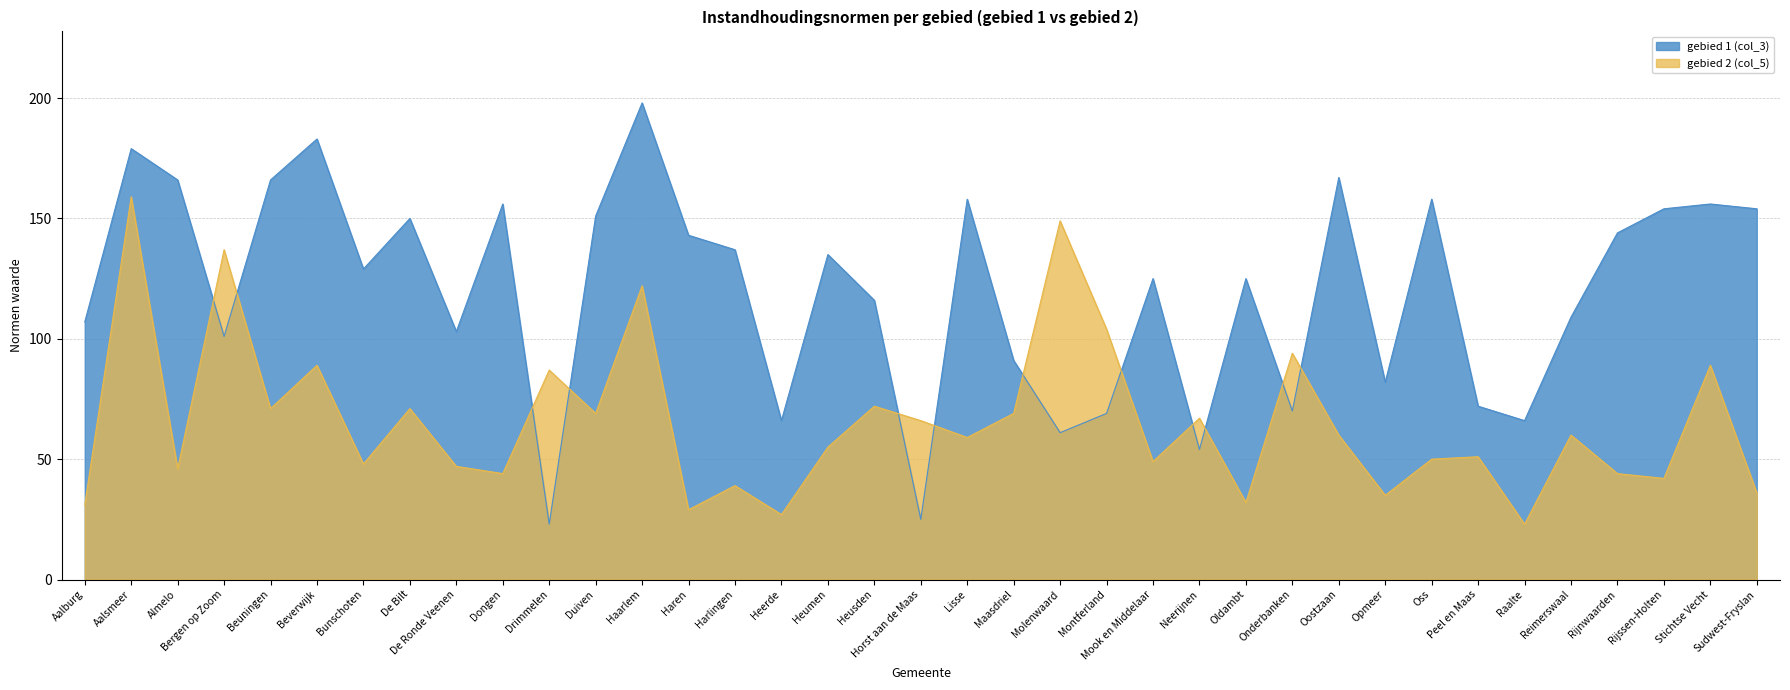

Reading right to left, transcribe all the data shown in this chart.

gebied 1 (col_3): Sudwest-Fryslan=154	Stichtse Vecht=156	Rijssen-Holten=154	Rijnwaarden=144	Reimerswaal=109	Raalte=66	Peel en Maas=72	Oss=158	Opmeer=82	Oostzaan=167	Onderbanken=70	Oldambt=125	Neerijnen=54	Mook en Middelaar=125	Montferland=69	Molenwaard=61	Maasdriel=91	Lisse=158	Horst aan de Maas=25	Heusden=116	Heumen=135	Heerde=66	Harlingen=137	Haren=143	Haarlem=198	Duiven=151	Drimmelen=23	Dongen=156	De Ronde Veenen=103	De Bilt=150	Bunschoten=129	Beverwijk=183	Beuningen=166	Bergen op Zoom=101	Almelo=166	Aalsmeer=179	Aalburg=107
gebied 2 (col_5): Sudwest-Fryslan=36	Stichtse Vecht=89	Rijssen-Holten=42	Rijnwaarden=44	Reimerswaal=60	Raalte=23	Peel en Maas=51	Oss=50	Opmeer=35	Oostzaan=60	Onderbanken=94	Oldambt=32	Neerijnen=67	Mook en Middelaar=49	Montferland=104	Molenwaard=149	Maasdriel=69	Lisse=59	Horst aan de Maas=66	Heusden=72	Heumen=55	Heerde=27	Harlingen=39	Haren=29	Haarlem=122	Duiven=69	Drimmelen=87	Dongen=44	De Ronde Veenen=47	De Bilt=71	Bunschoten=48	Beverwijk=89	Beuningen=71	Bergen op Zoom=137	Almelo=46	Aalsmeer=159	Aalburg=31